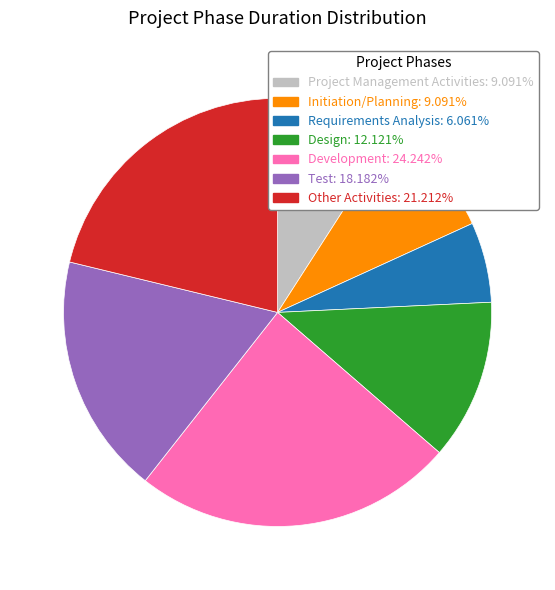

Is it true that Design is 12% of the pie?

True